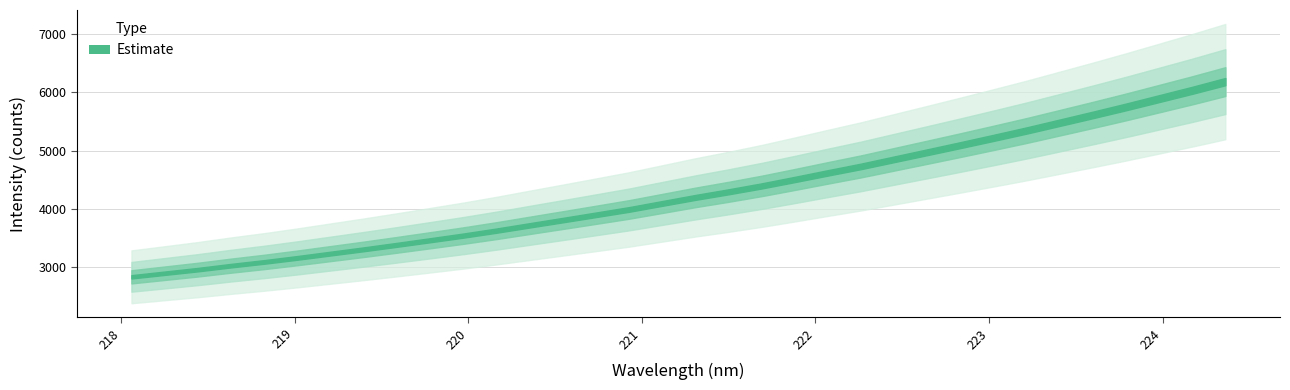

The value of x at 20 is 221.9. True or false?

True